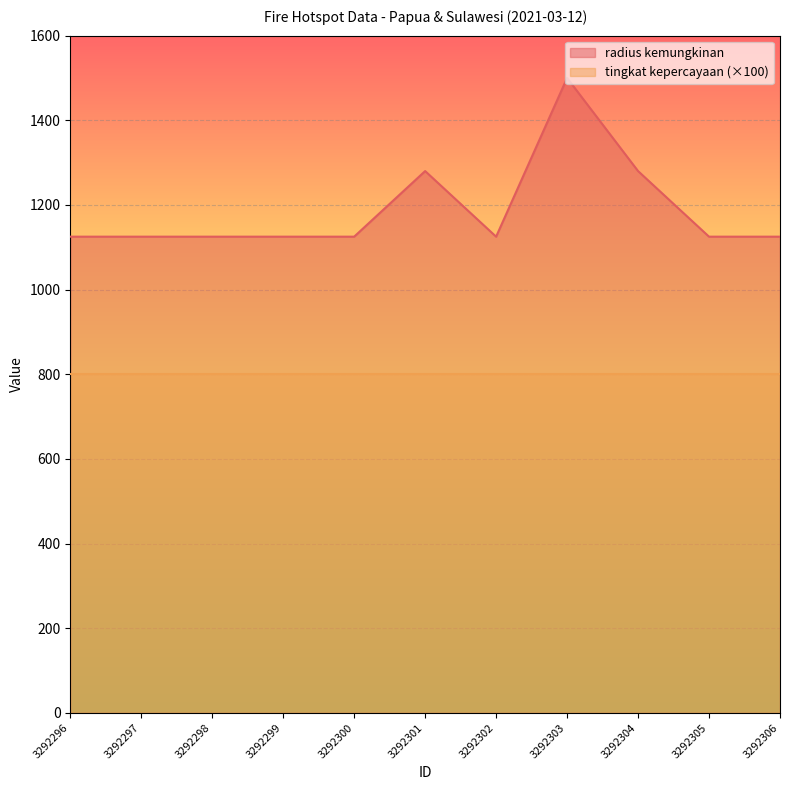

Reading left to right, extract all data points from this chart.

1125	1125	1125	1125	1125	1280	1125	1500	1280	1125	1125